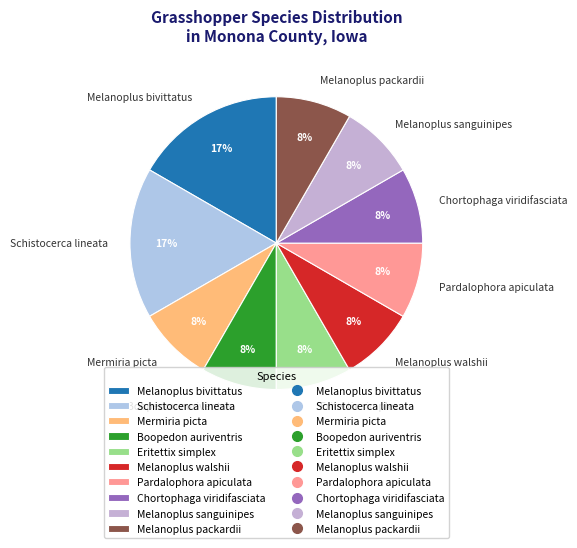

Between Melanoplus walshii and Schistocerca lineata, which is larger?

Schistocerca lineata